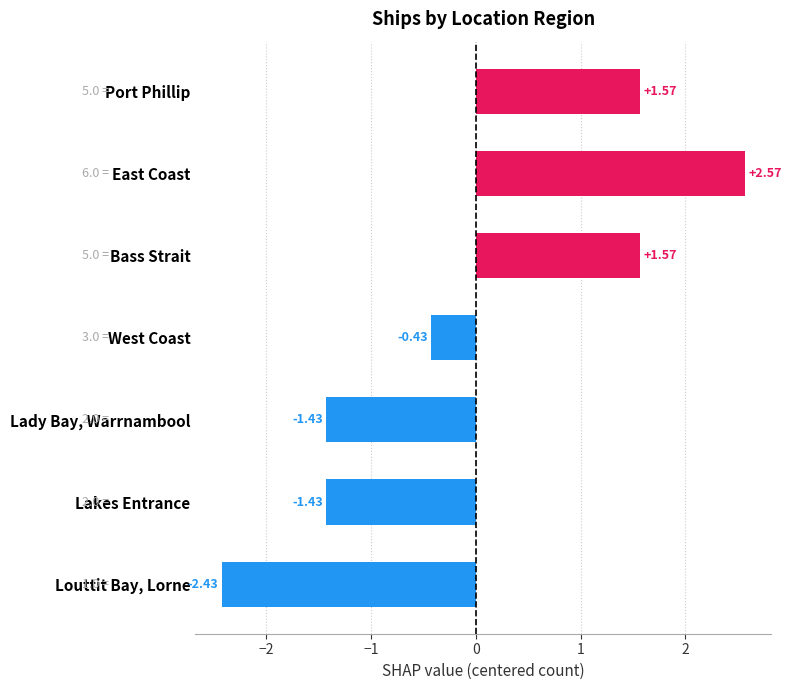

Between Bass Strait and West Coast, which is larger?

Bass Strait